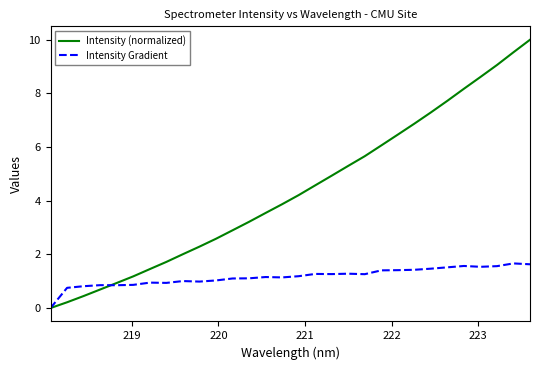

What is the maximum value for Intensity (normalized)?

10.0